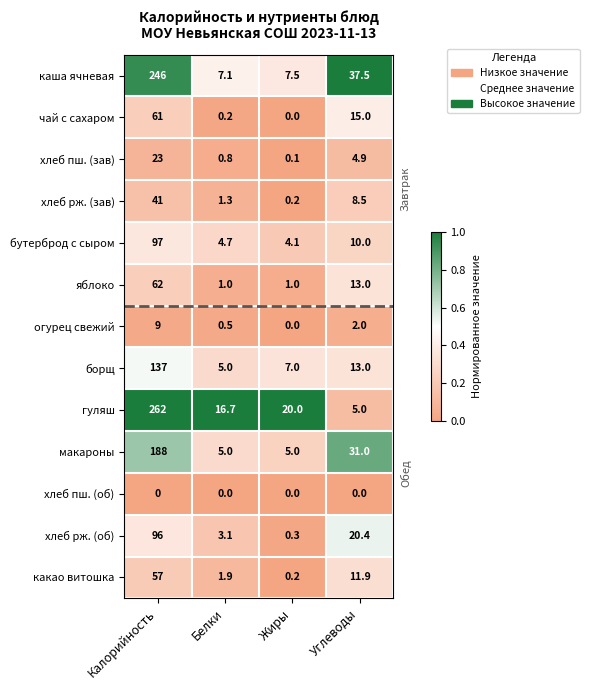

Which series has the largest range (max minus min)?

гуляш